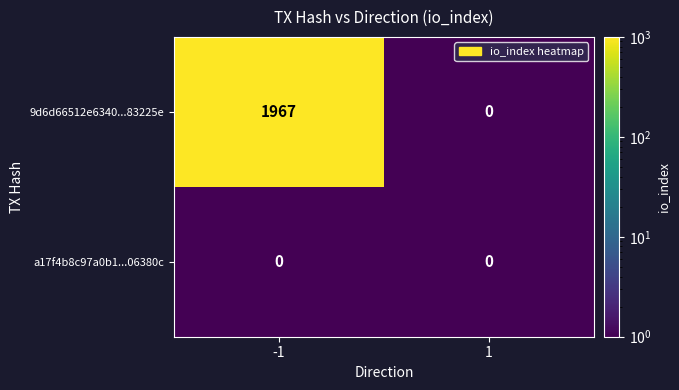

The value of a17f4b8c97a0b1...06380c at 1 is 0. True or false?

True